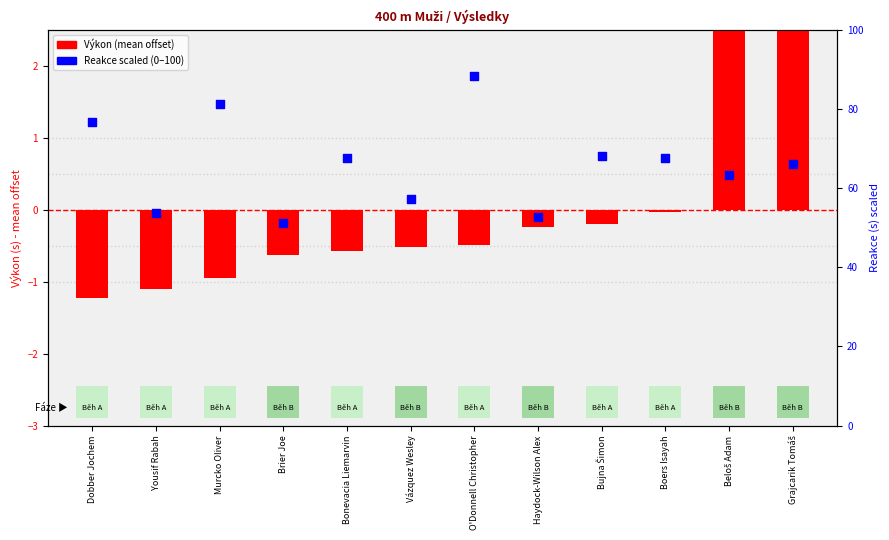

At how many categories does at least one series exceed 17?

12